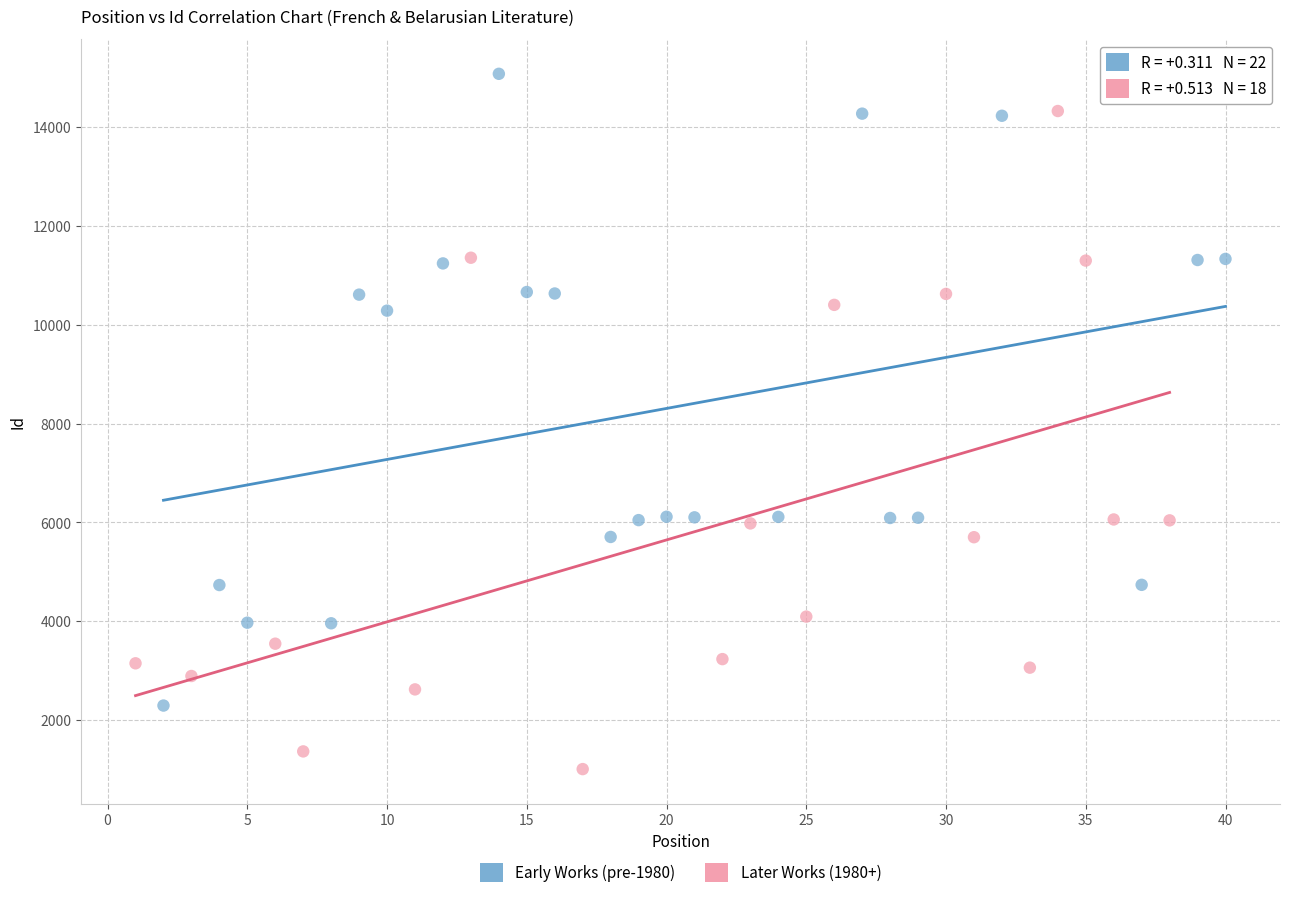

Which series reaches the minimum Y coordinate?

Later Works (1980+)